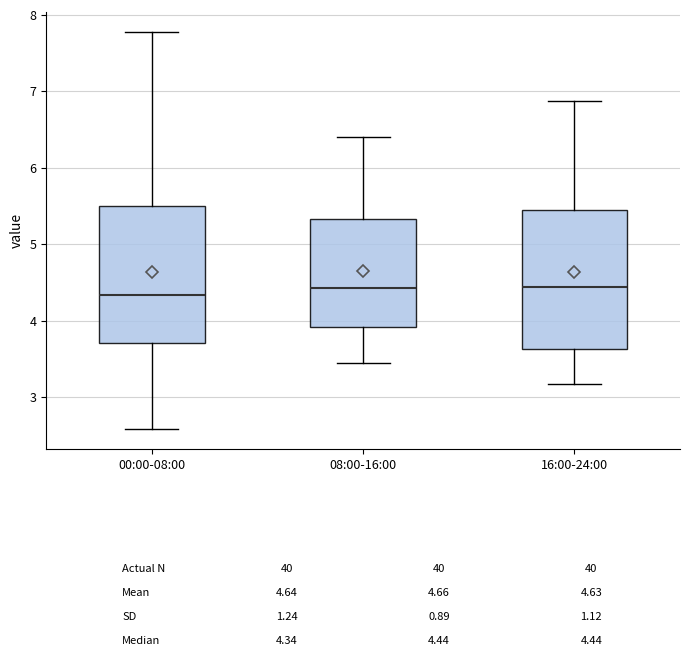

Where is the upper edge of the box for 16:00-24:00 on the y-axis? The values are not printed on the chart, so give them approximately, as read against the axis.

5.5